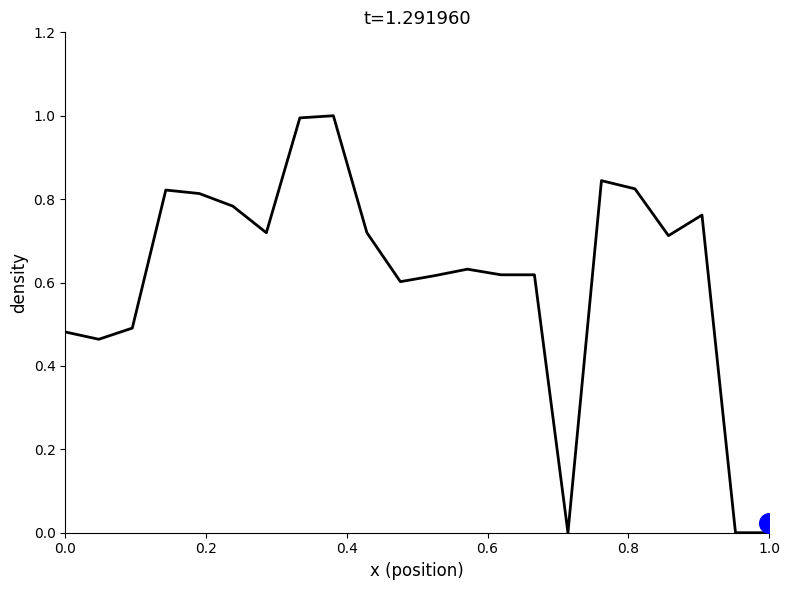

Between 0.6 and 1.0, which is larger?

0.6